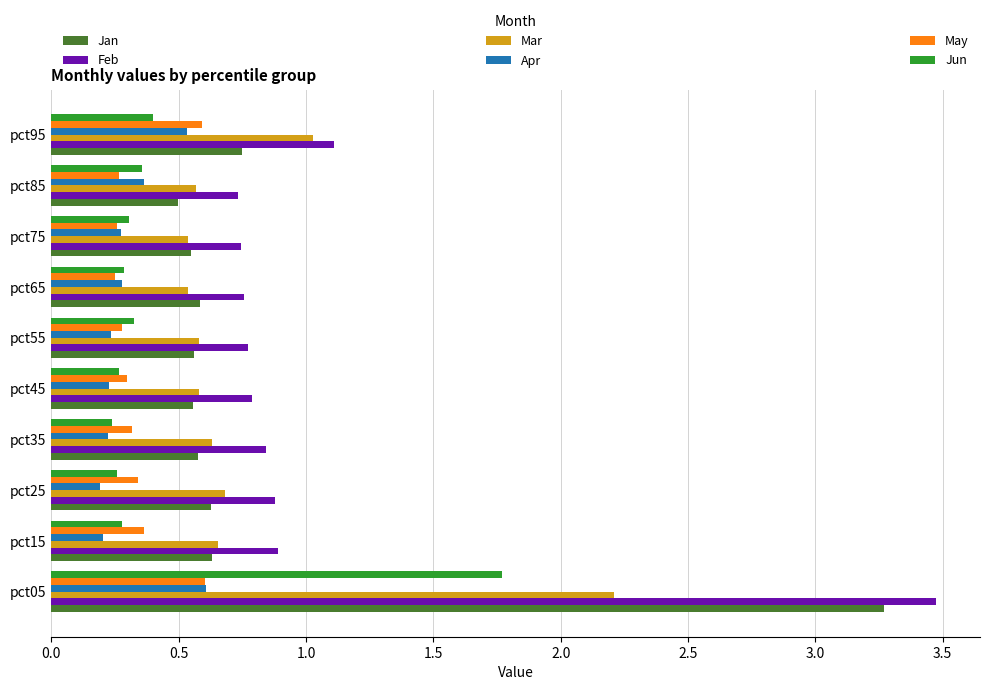

What is the total value across all series at pct35?

2.8